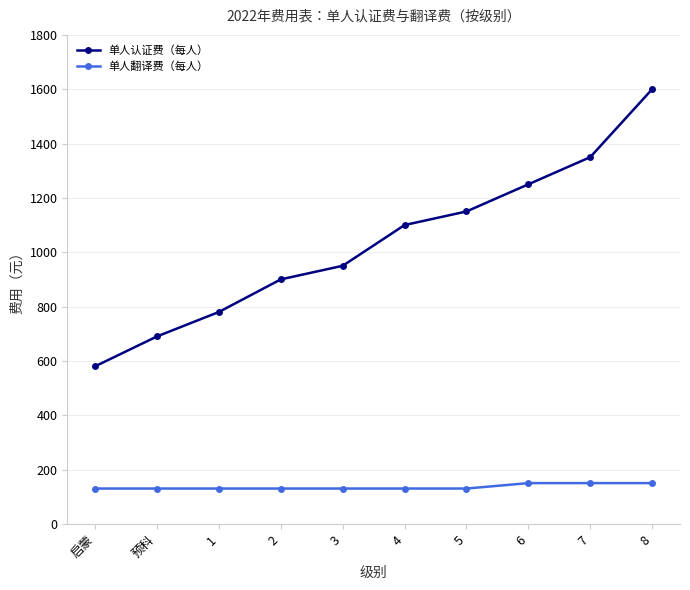

What is the label of the 6th point from the right?

3